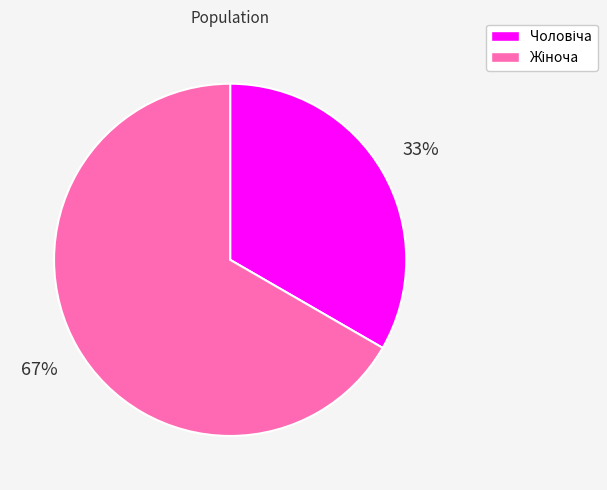

Is there a majority slice in this chart?

Yes